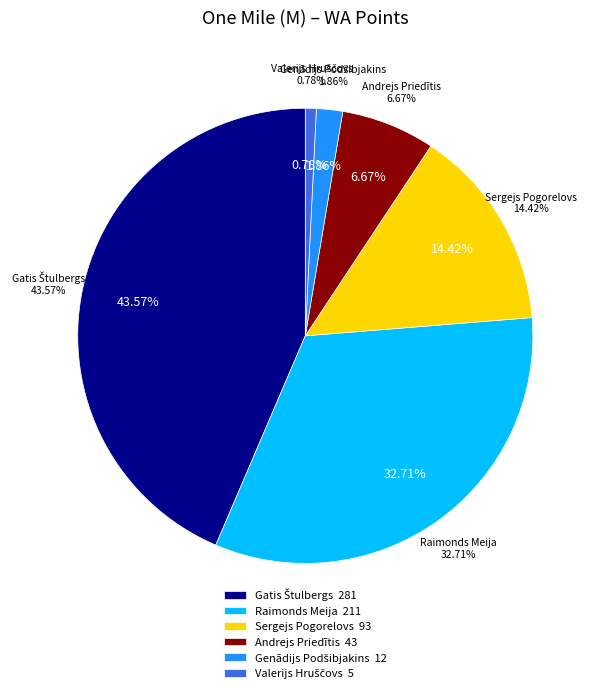

How many slices are in this pie chart?

6